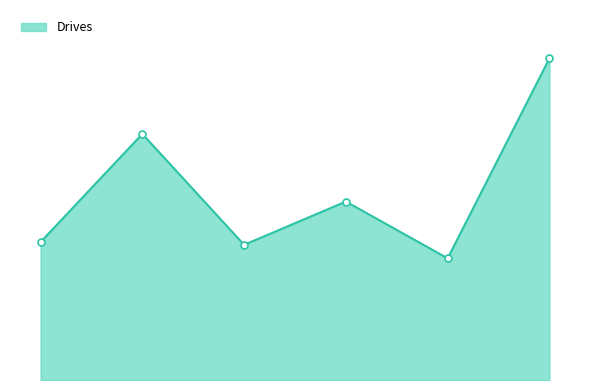

Does the chart have visible grid lines?

No